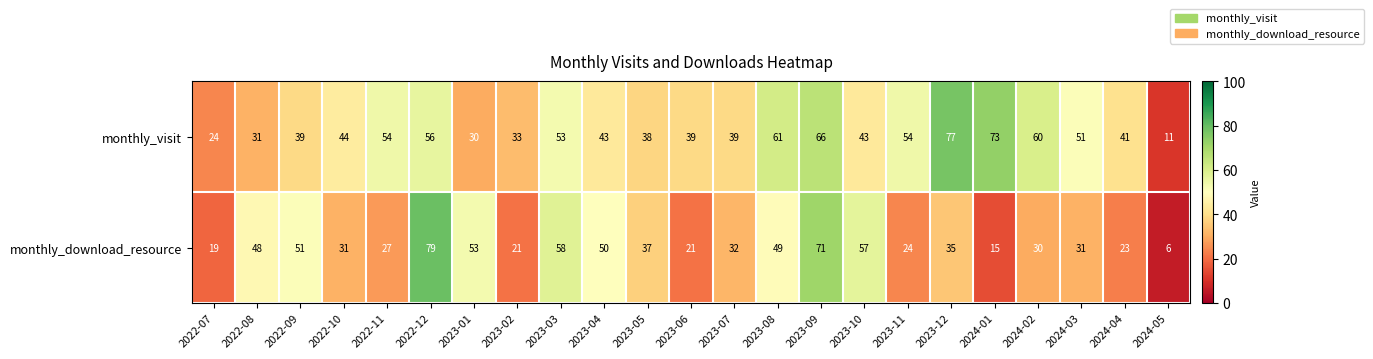

What is the smallest value displayed?

6